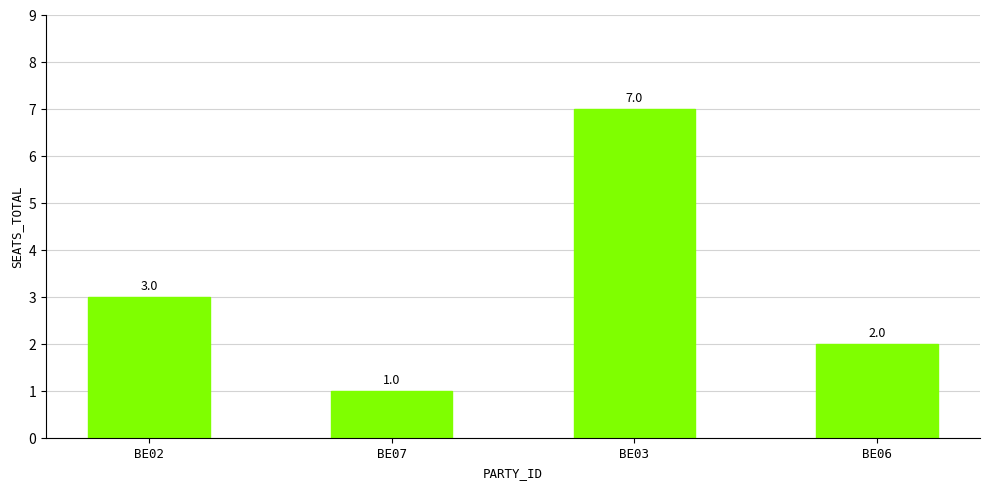

What is the ratio of the value at BE07 to the value at BE02?

0.3